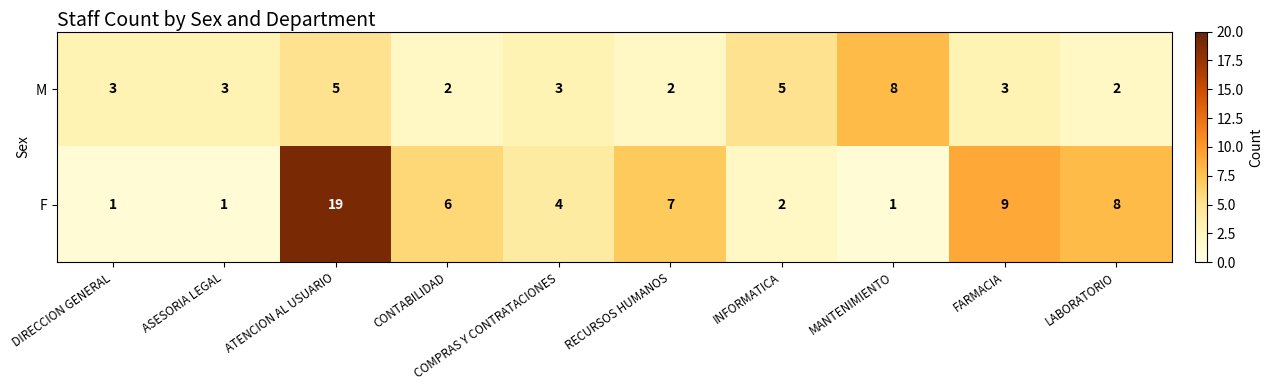

What is the spread (max minus min) of values at MANTENIMIENTO?

7